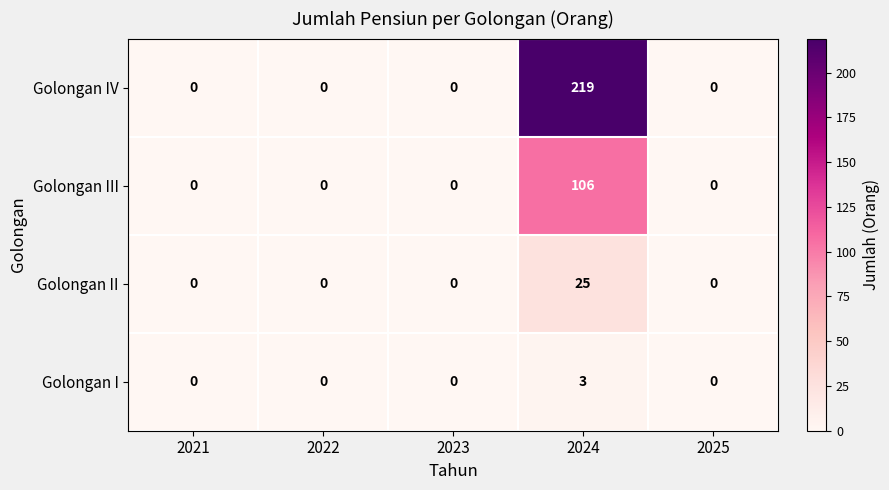

Which series has the largest total across all categories?

Golongan IV